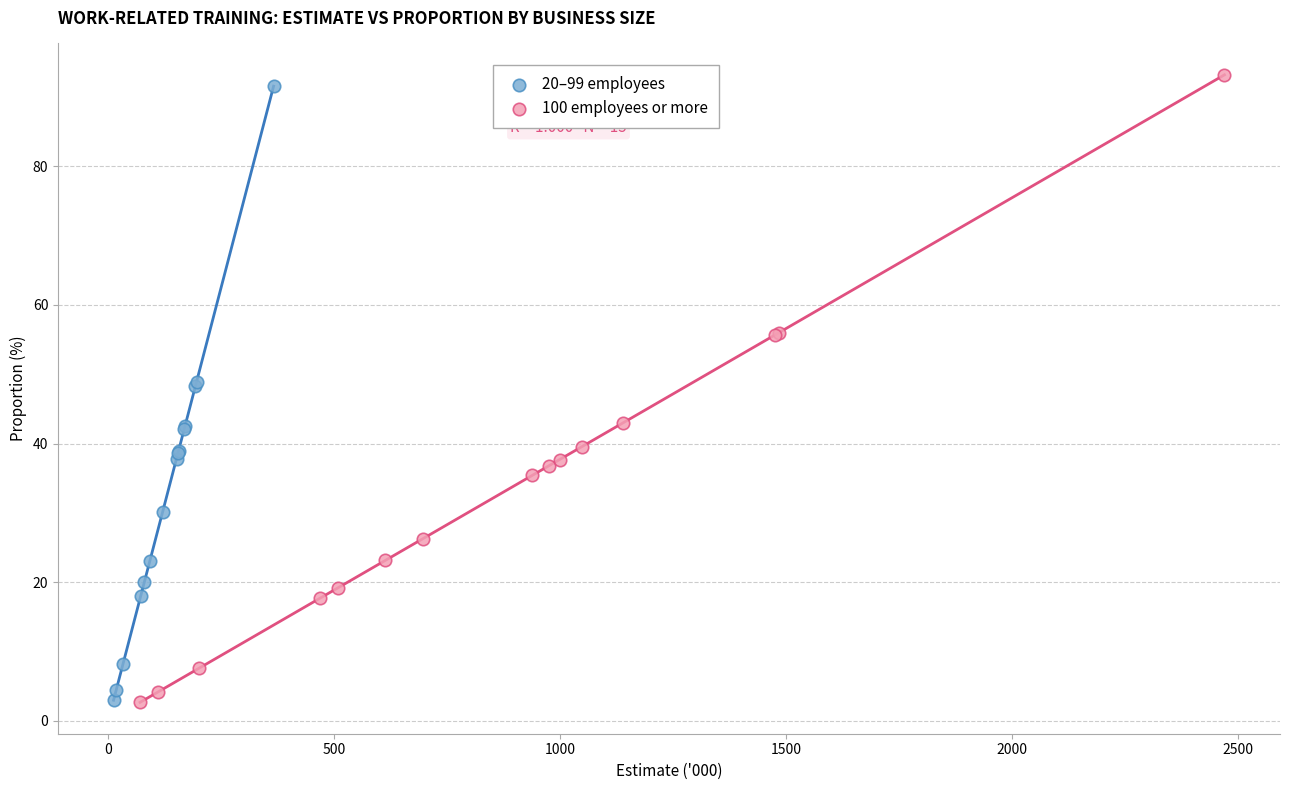

Which series has the largest Y range (max minus min)?

100 employees or more